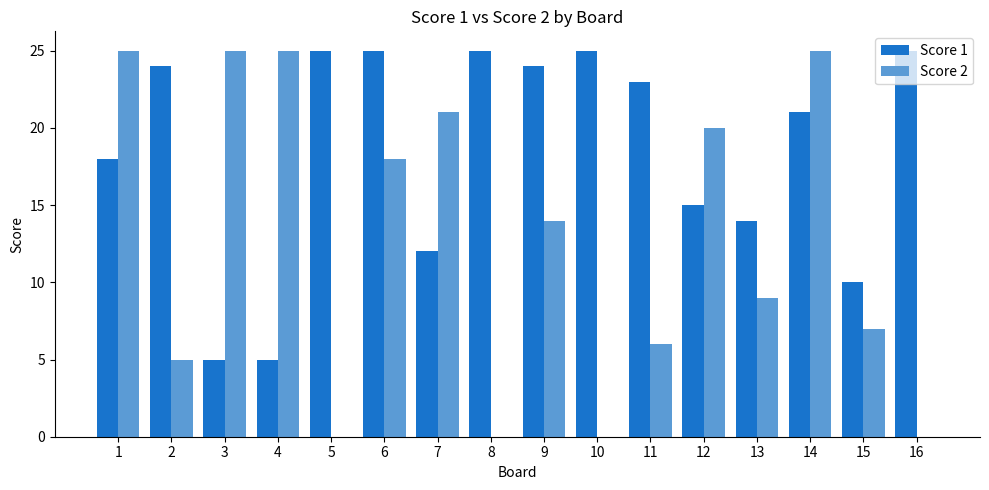

What is the maximum value shown in the chart?

25